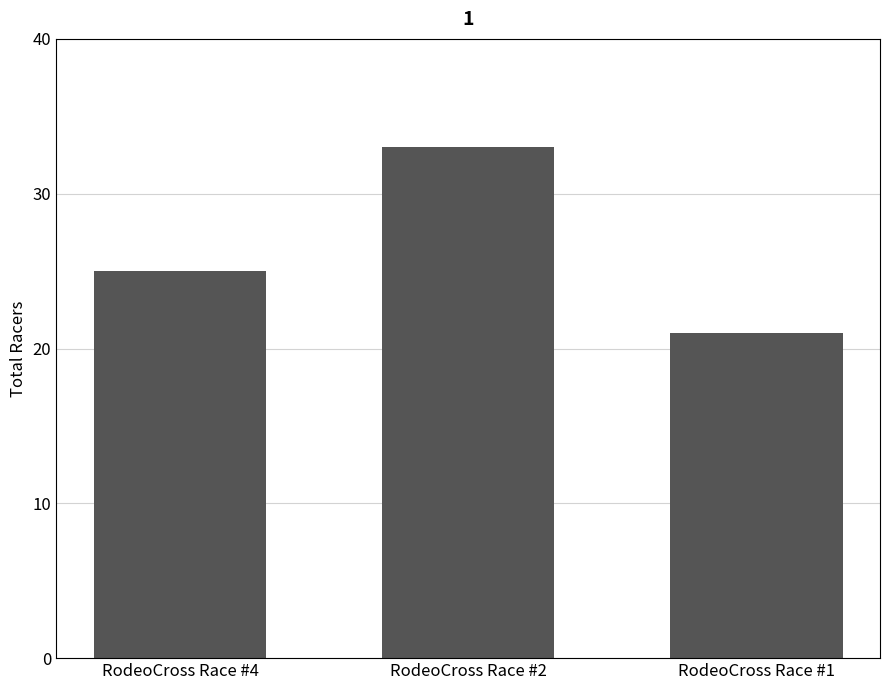

How many categories are shown in the chart?

3